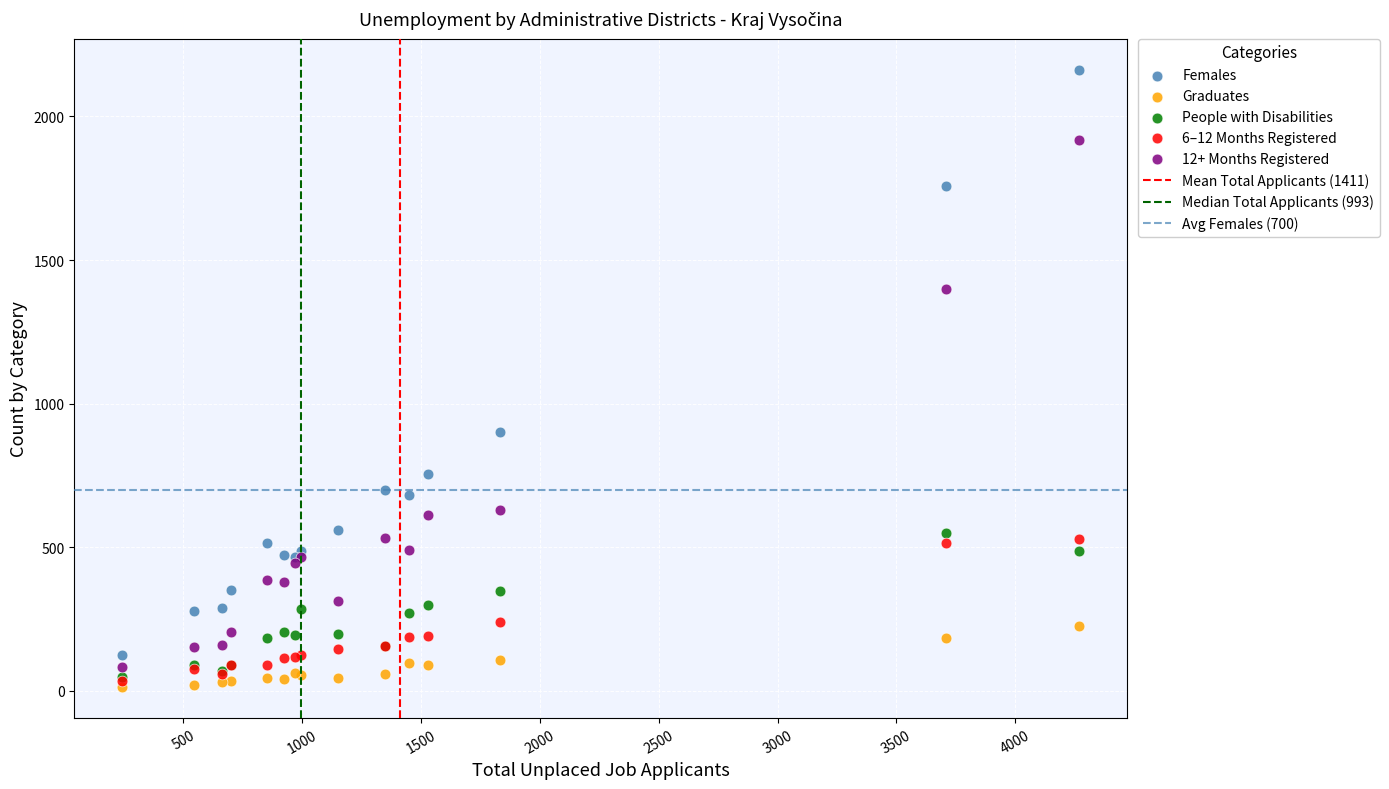

Across all series, what Y value is closest to 1088?

903